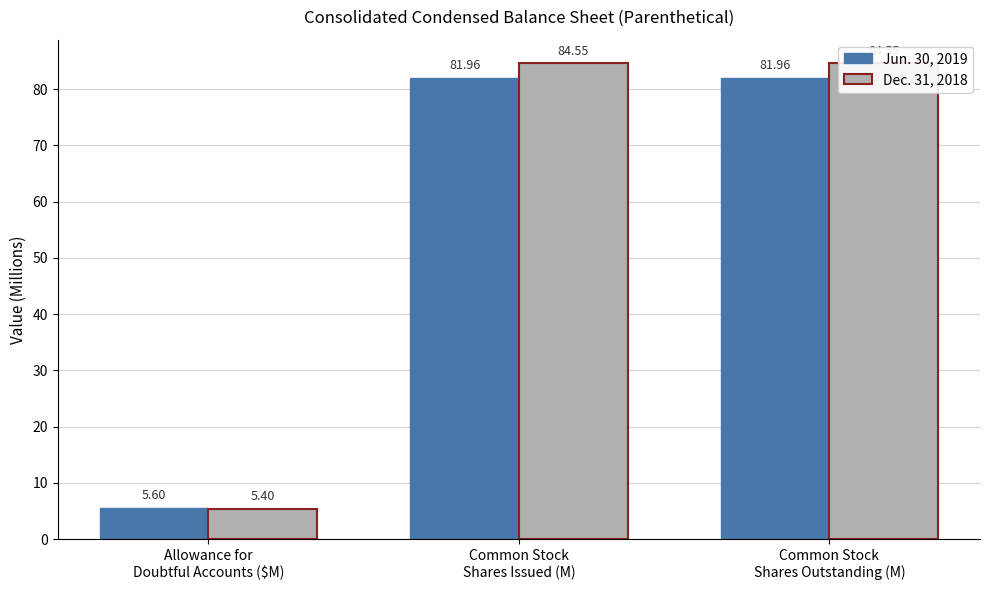

What is the value of the Jun. 30, 2019 bar at the 3rd from the left?

82.0